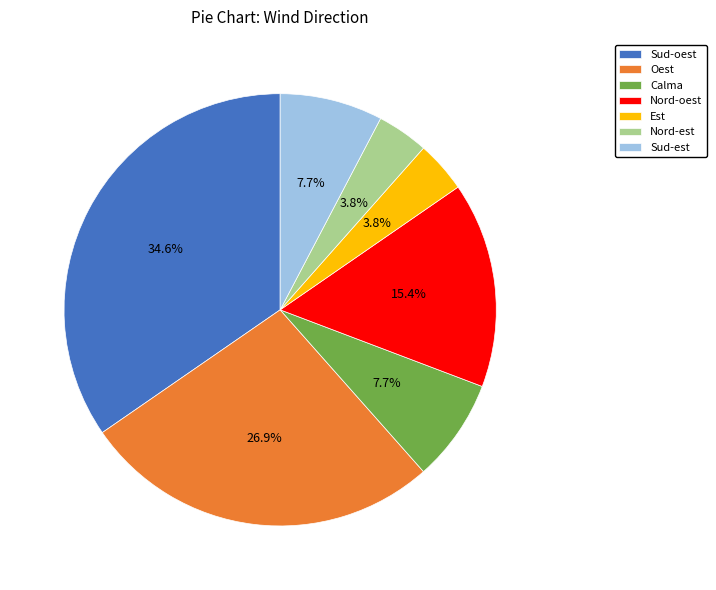

How many slices are in this pie chart?

7